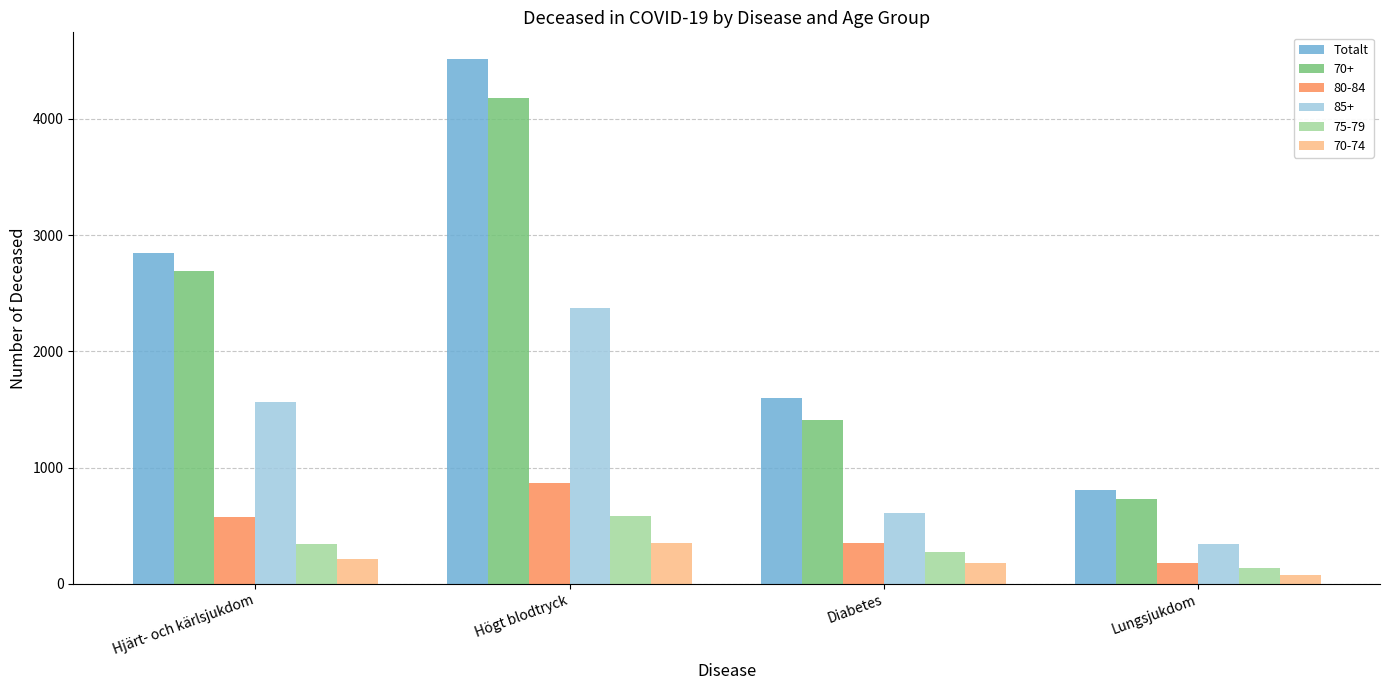

What position from the left is Lungsjukdom?

4